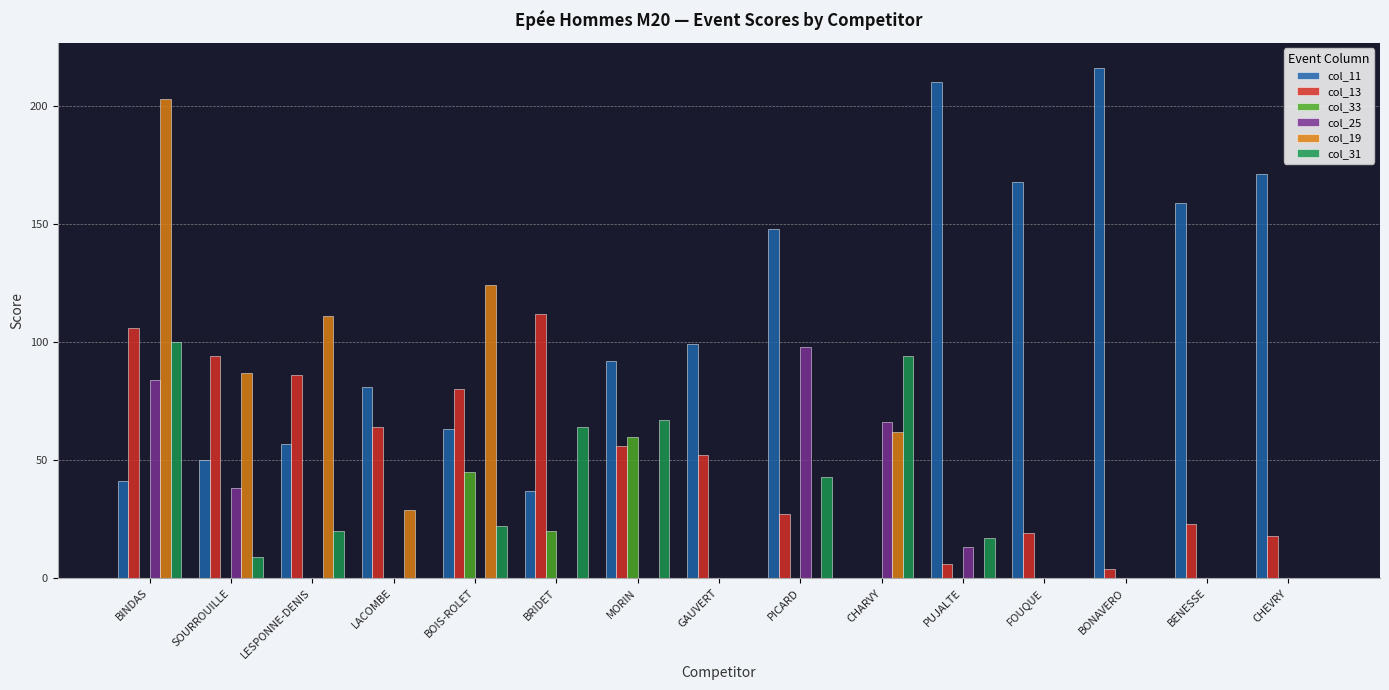

What is the average value of the col_25 series?

20